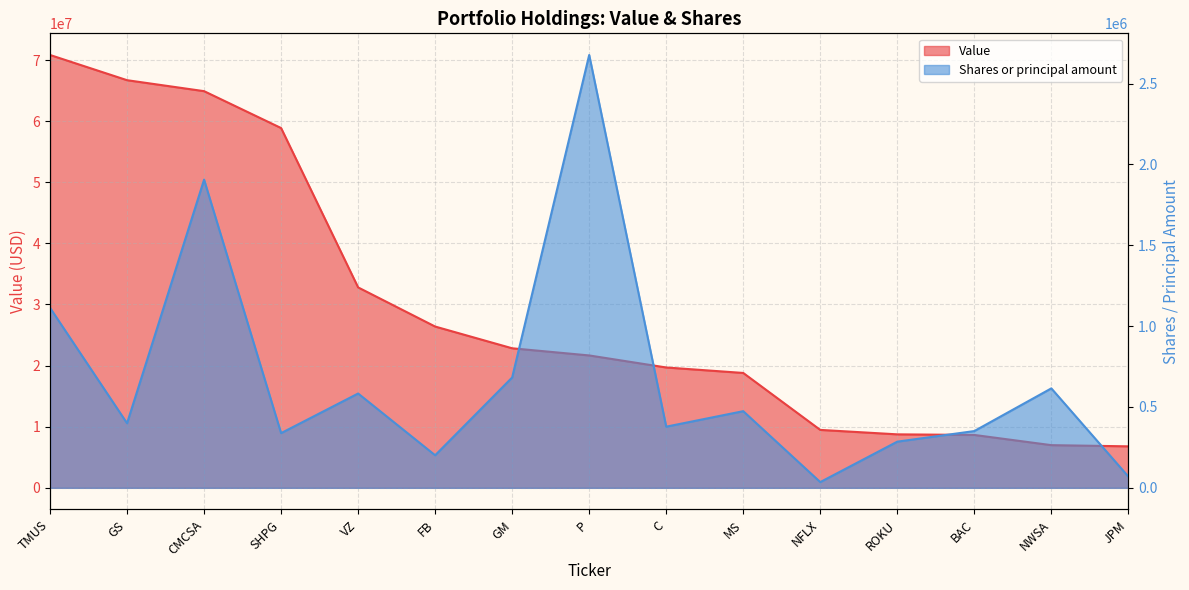

What is the label of the 8th point from the right?

P